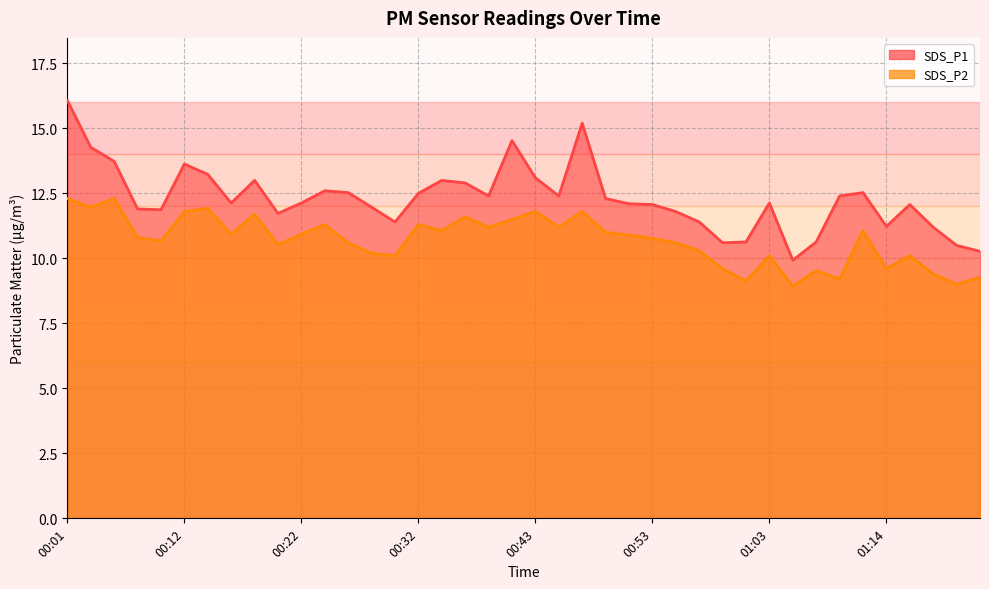

Where does the SDS_P2 series first go above 10?

00:01